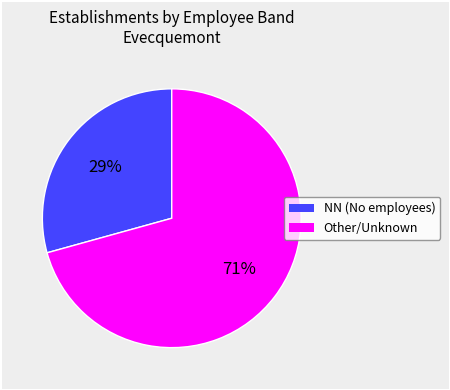

Combined, do Other/Unknown and NN (No employees) account for over 50%?

Yes